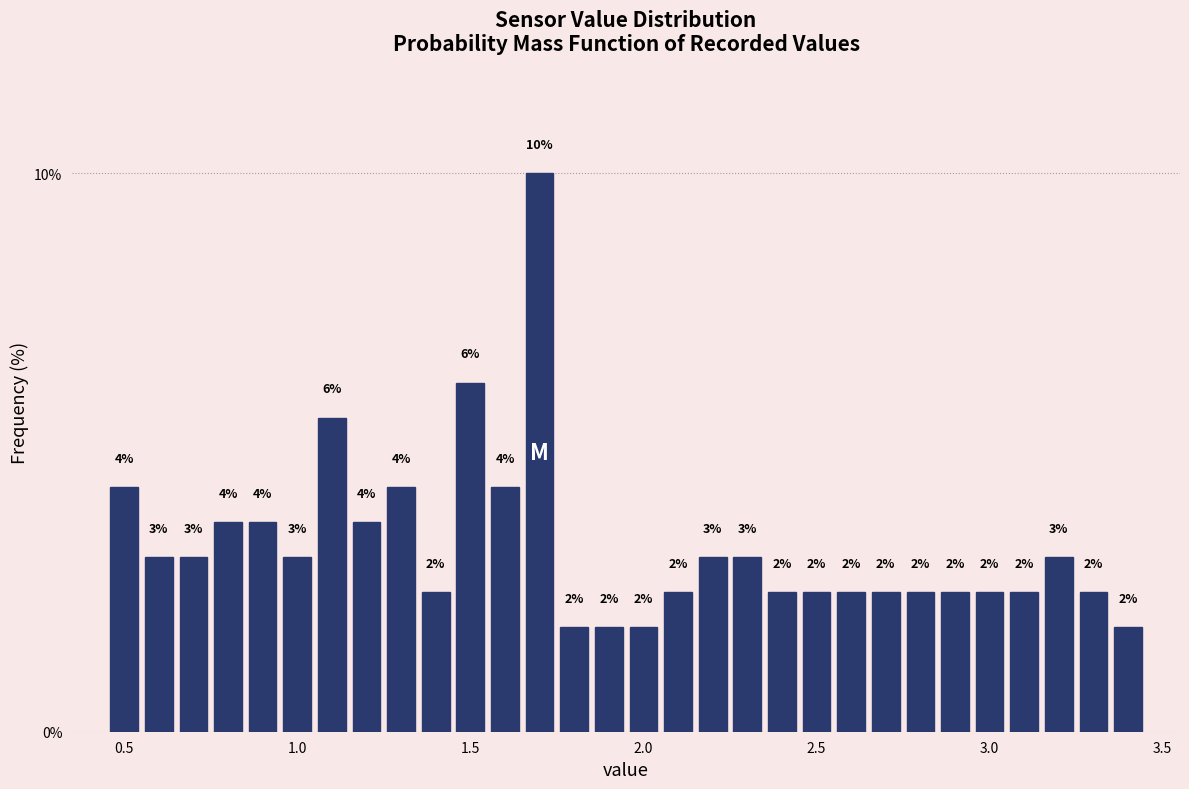

Read against the x-axis, roughly where is the centre of the tallest bar?

1.70